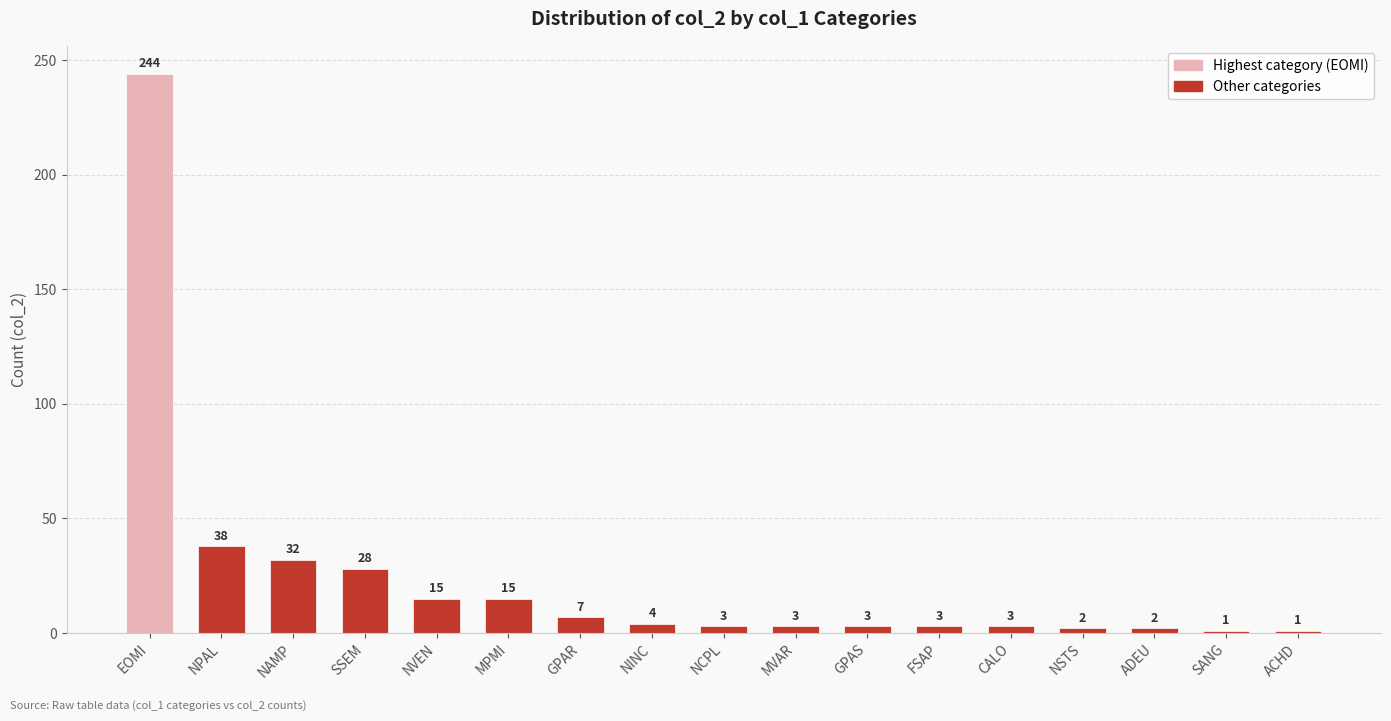

What position from the right is MVAR?

8